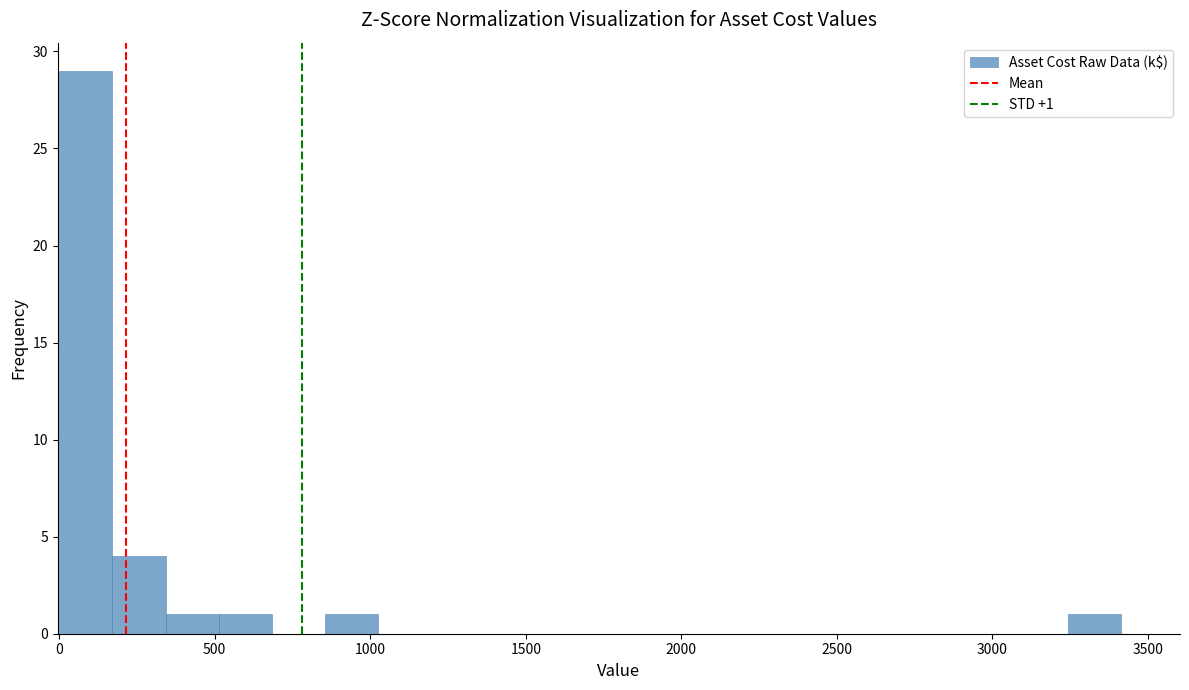

Around what value on the x-axis is the tallest bar? Give the approximate position of its centre, as read against the axis.

100